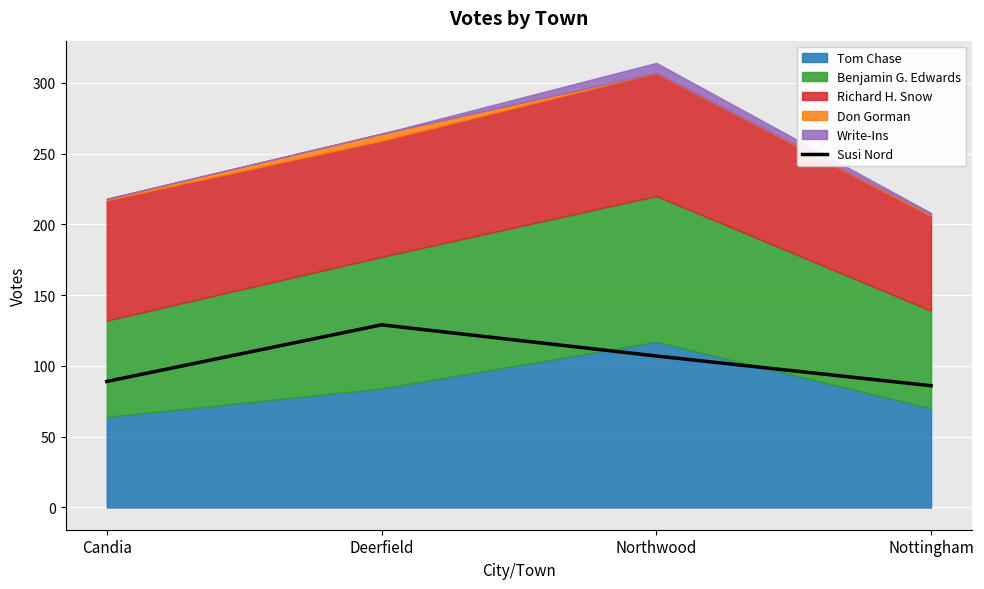

What is the approximate value at Northwood?

107